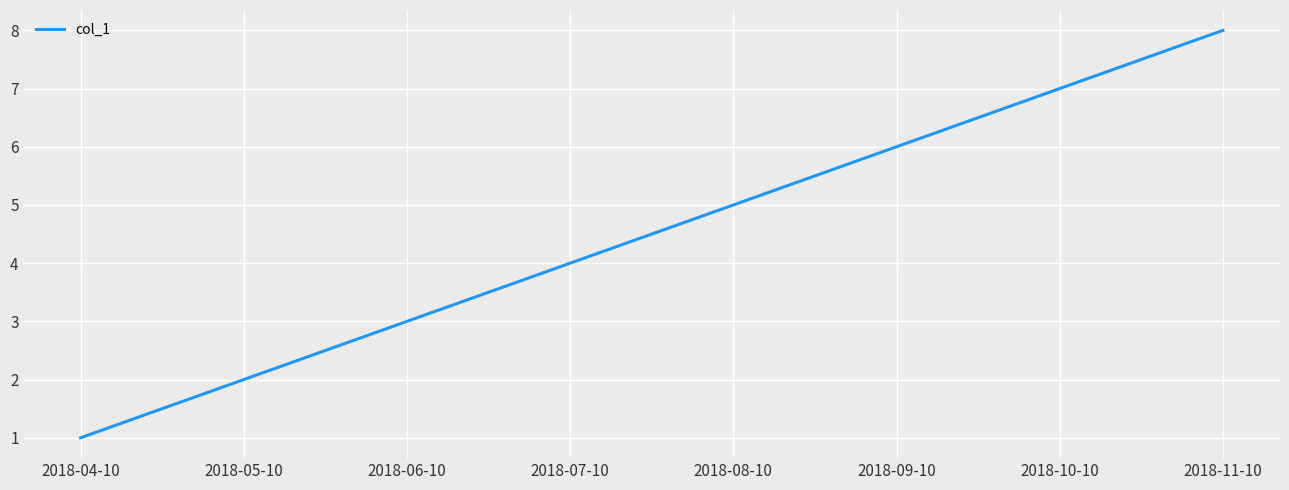

Rank the categories by value from highest to lowest.

2018-11-10, 2018-10-10, 2018-09-10, 2018-08-10, 2018-07-10, 2018-06-10, 2018-05-10, 2018-04-10